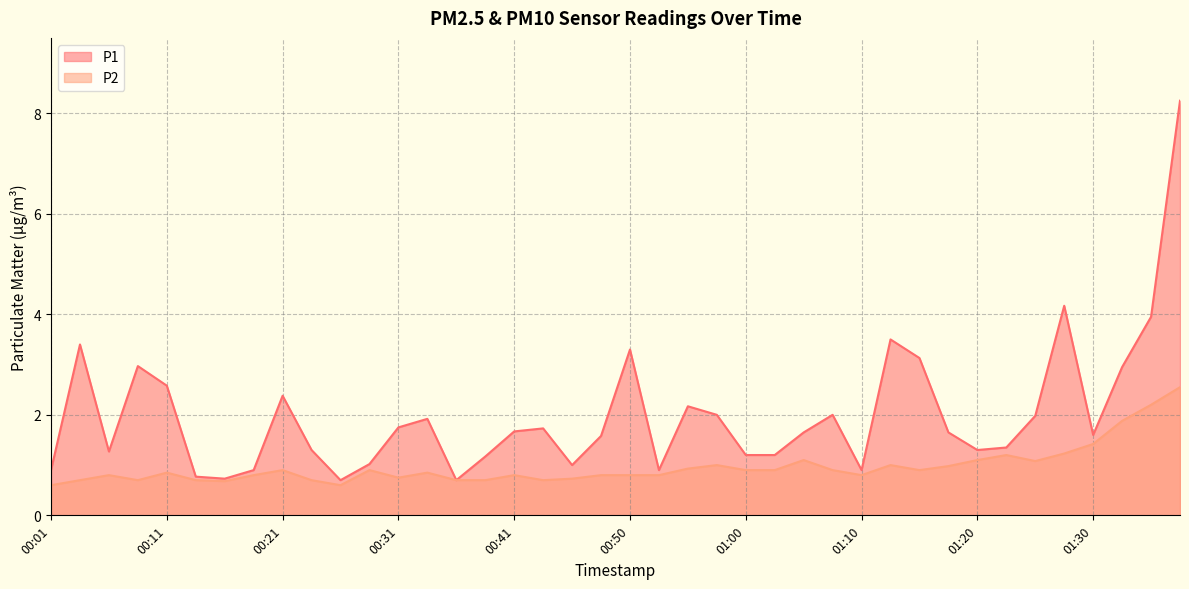

Where is the first local minimum for P1?

00:06